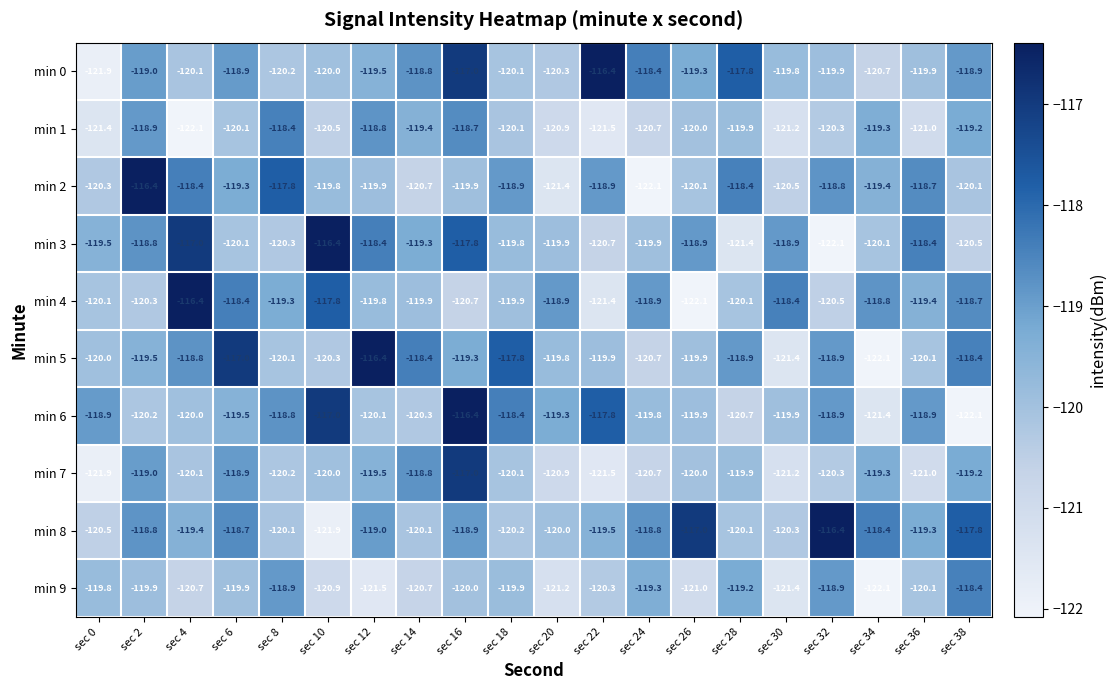

What is the maximum value shown in the chart?

-116.4